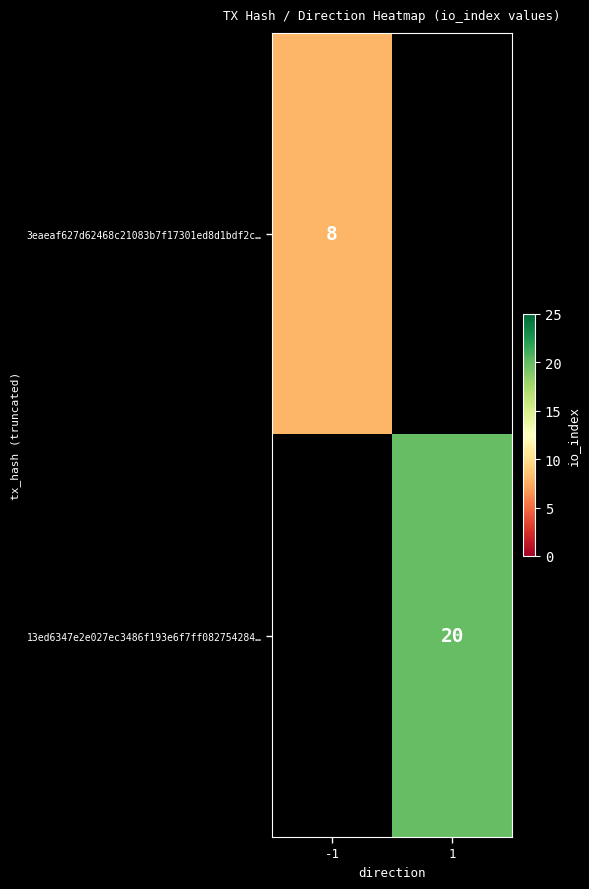

Is it true that 3eaeaf627d62468c21083b7f17301ed8d1bdf2c… equals 2.2 at -1?

False